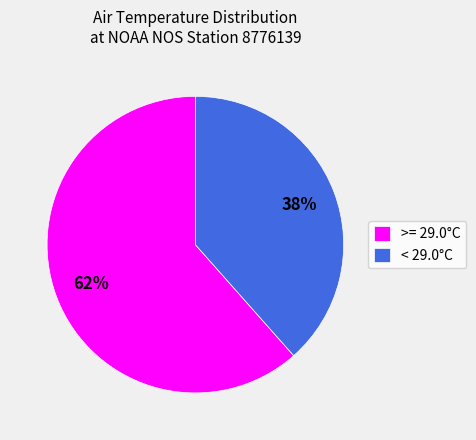

Is it true that < 29.0°C is 38% of the pie?

True